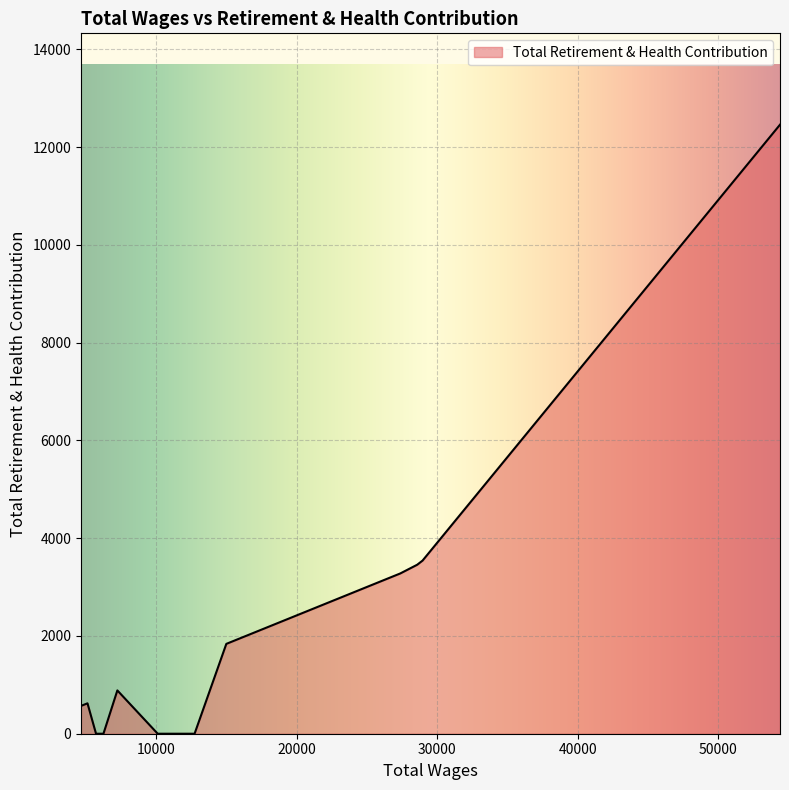

Does the chart have visible grid lines?

Yes